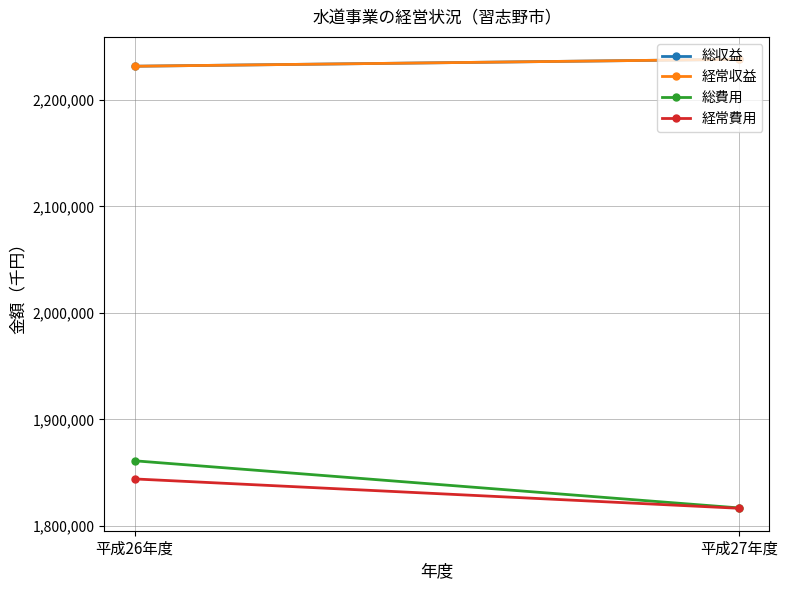

Rank the categories by 総費用 value from lowest to highest.

平成27年度, 平成26年度